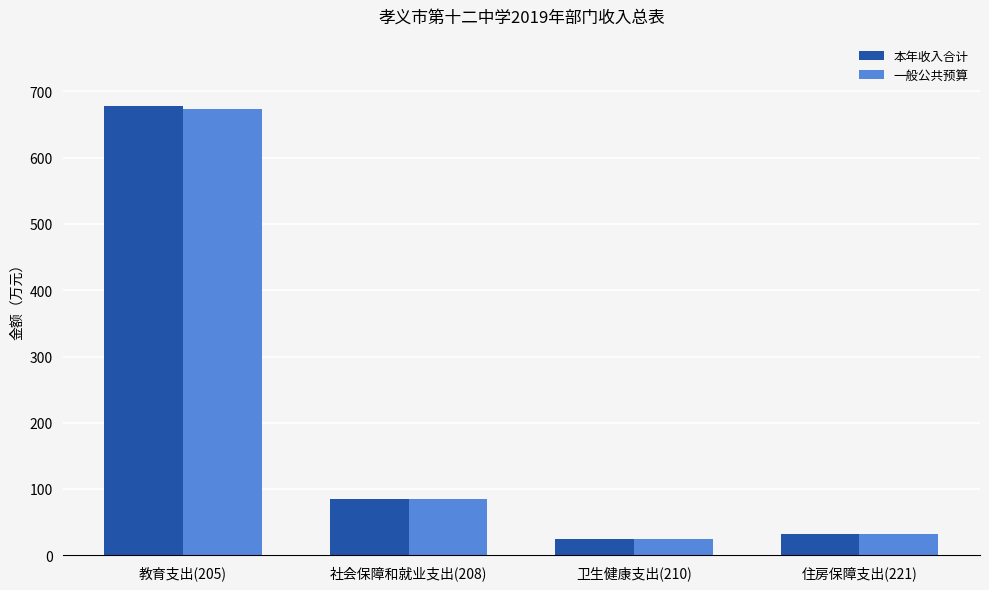

What position from the right is 教育支出(205)?

4